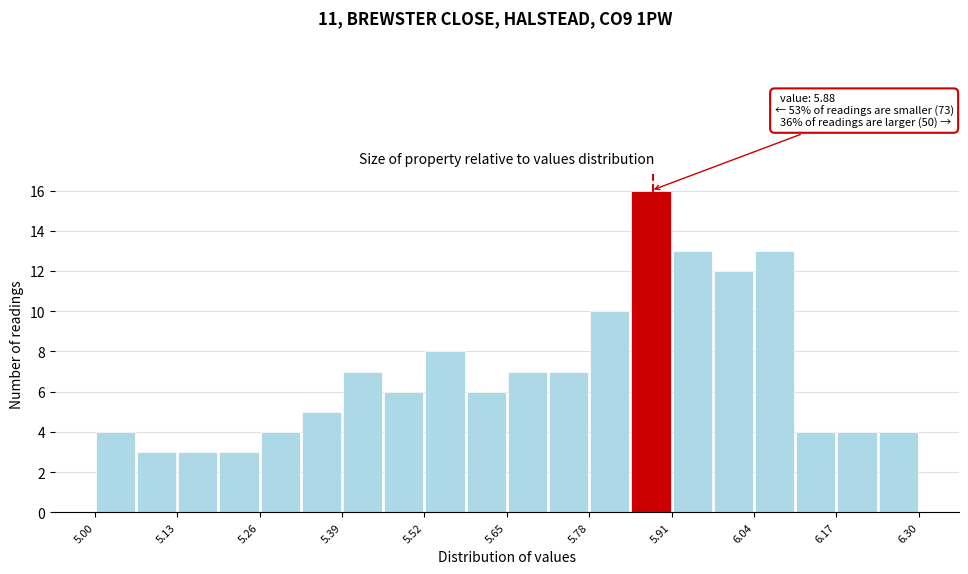

Around what value on the x-axis is the tallest bar? Give the approximate position of its centre, as read against the axis.

5.88